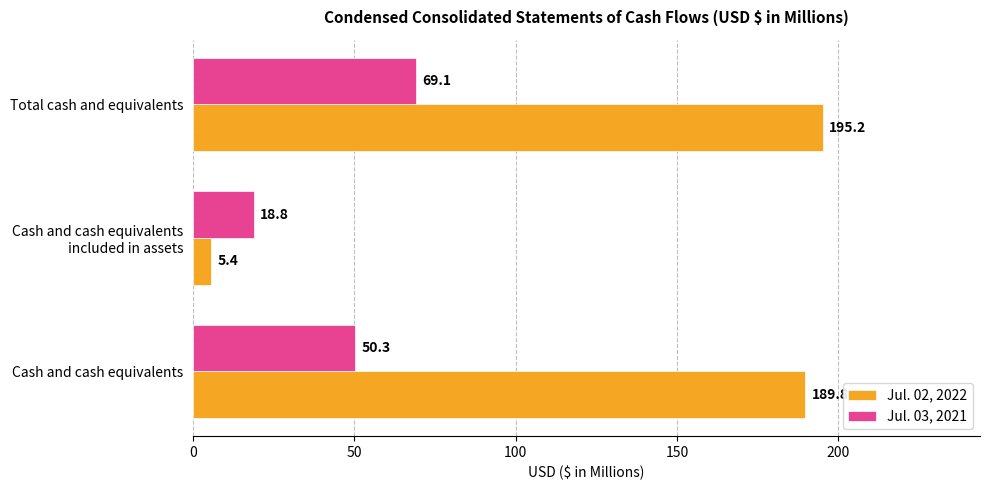

Is it true that Jul. 02, 2022 equals 195.2 at Total cash and equivalents?

True